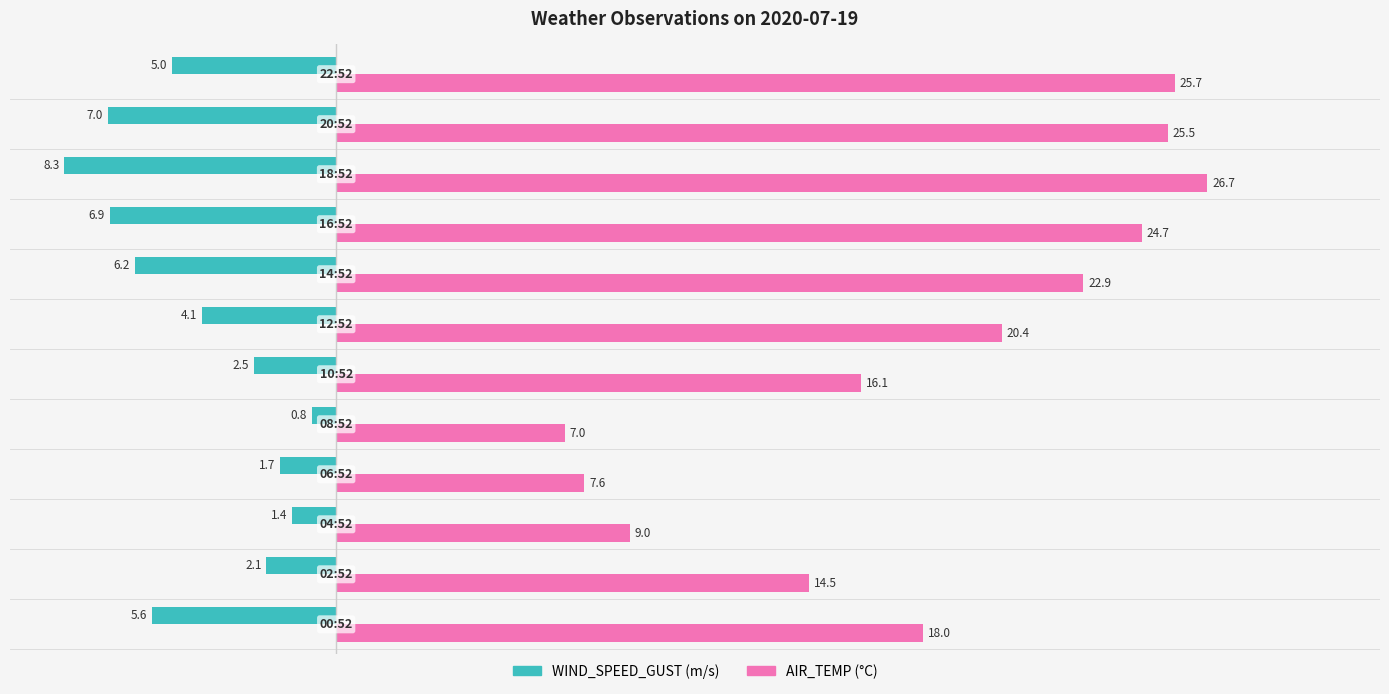

What is the greatest value displayed?

26.7